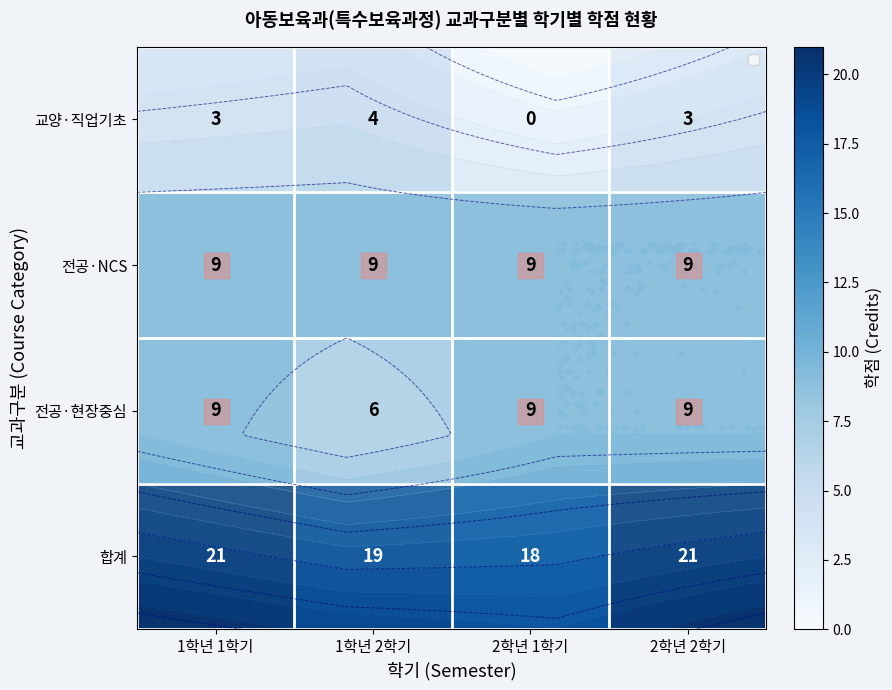

Between 1학년 1학기 and 2학년 1학기, which is larger?

1학년 1학기